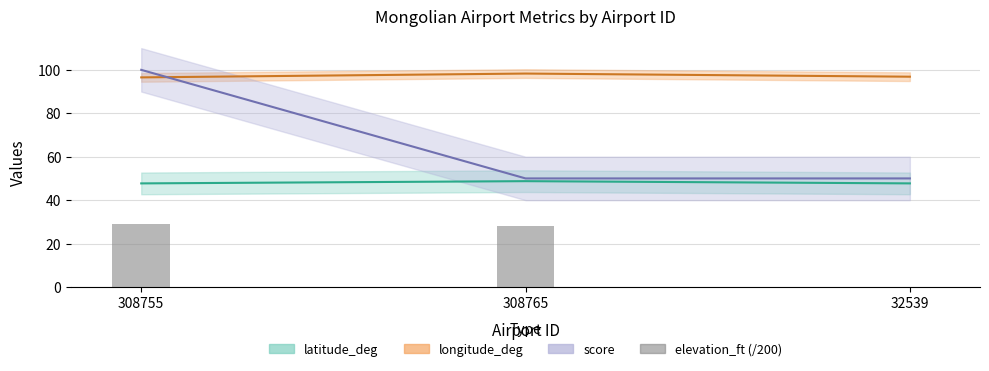

Does the chart contain stacked bars?

No